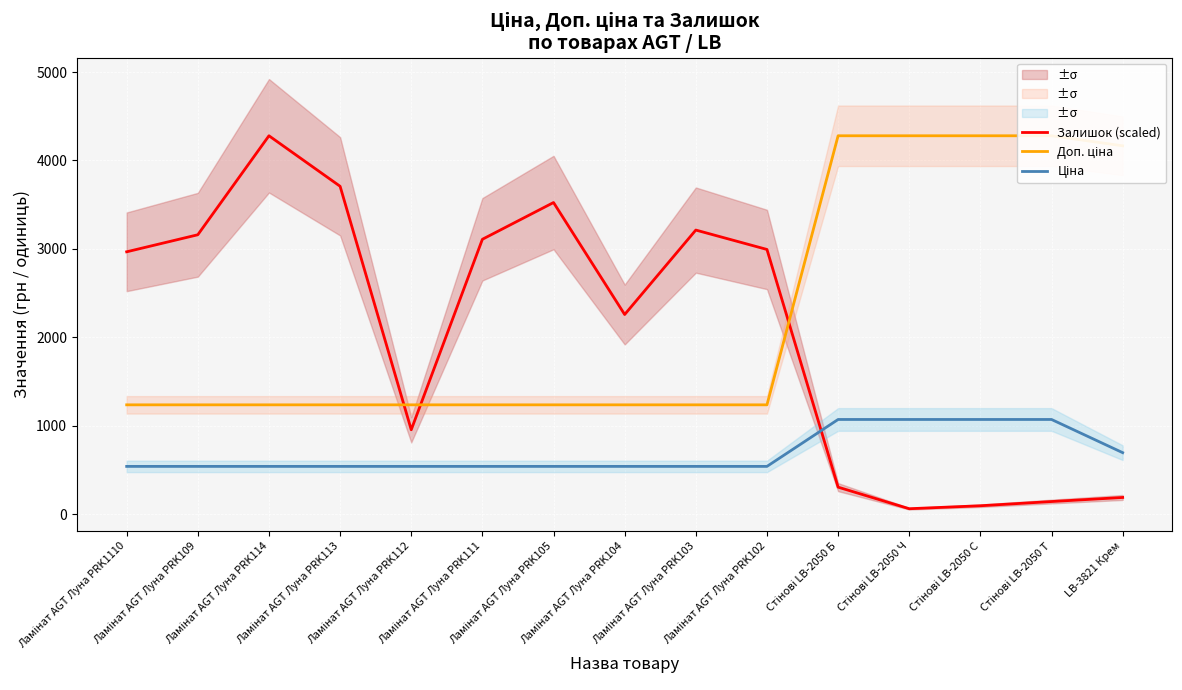

Where is Ціна nearest to the value 804?

LB-3821 Крем